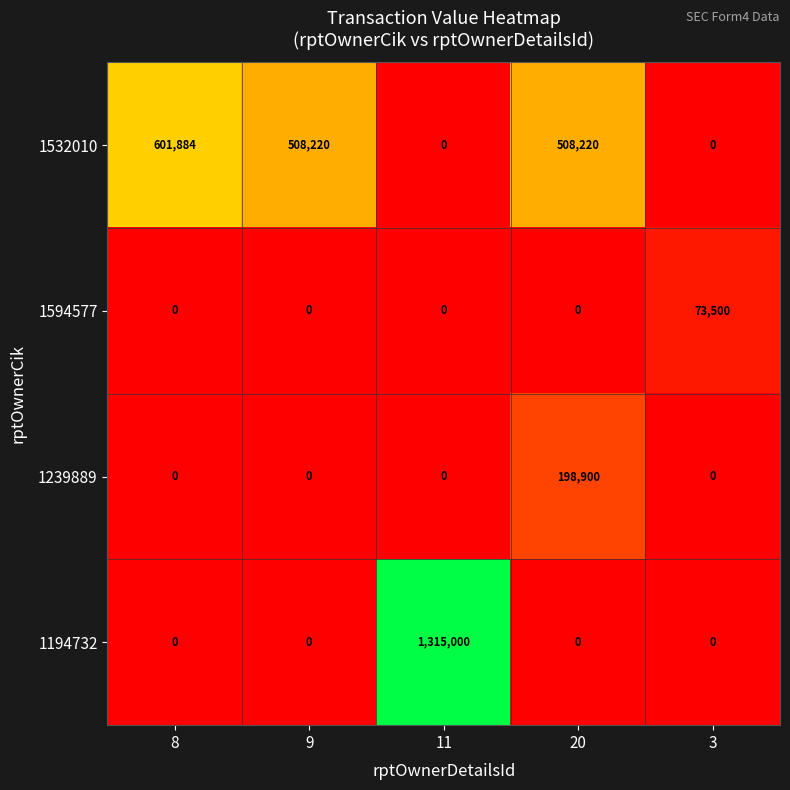

List the series in order of their peak value, lowest first.

1594577, 1239889, 1532010, 1194732